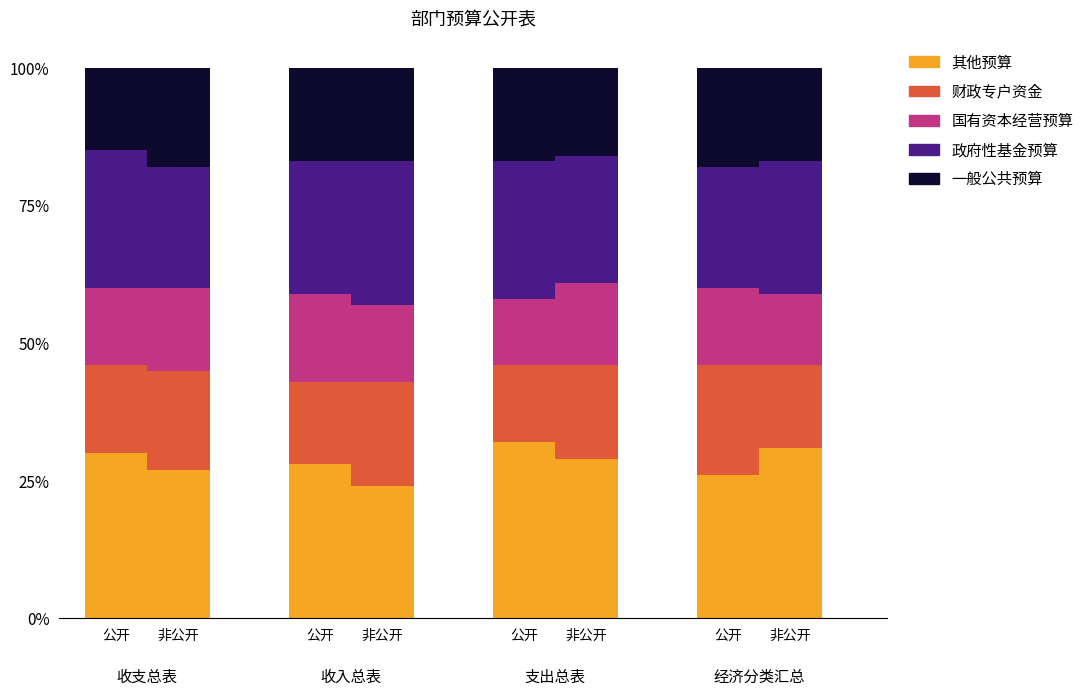

What is the label of the 6th bar from the left?

非公开